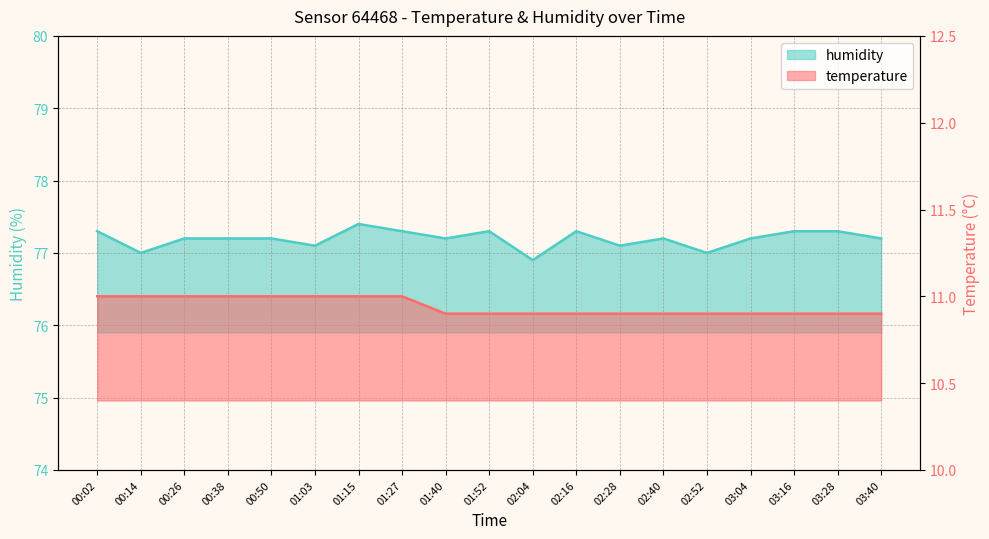

What is the maximum value for humidity?

77.4